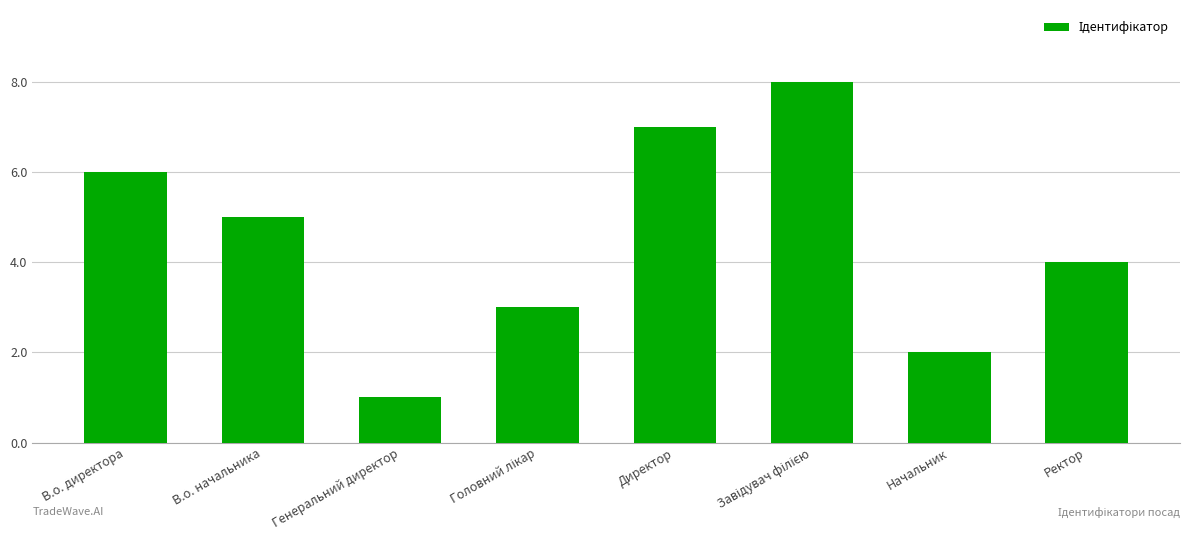

What is the ratio of the value at Генеральний директор to the value at Директор?

0.1